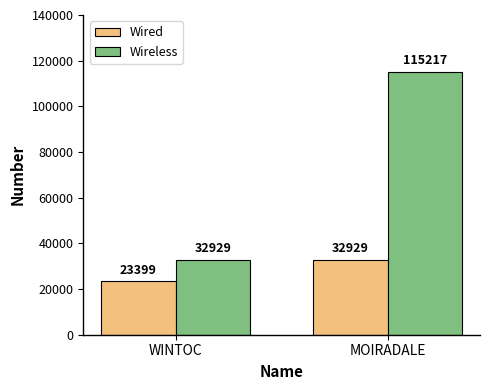

What is the total value across all series at MOIRADALE?

148146